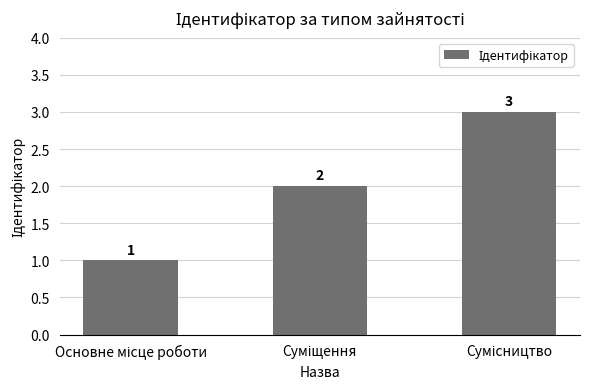

What is the value of the 2nd bar from the left?

2